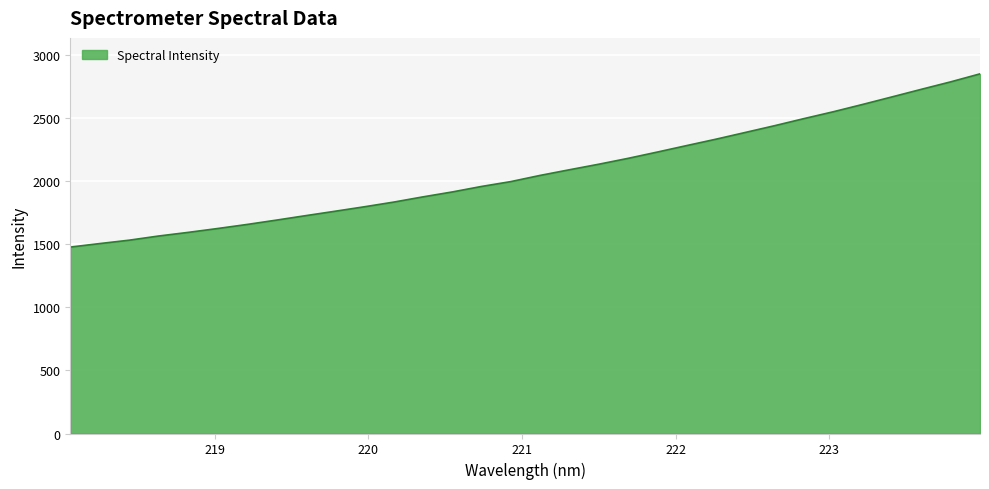

What is the difference between the maximum and minimum values?

1372.5